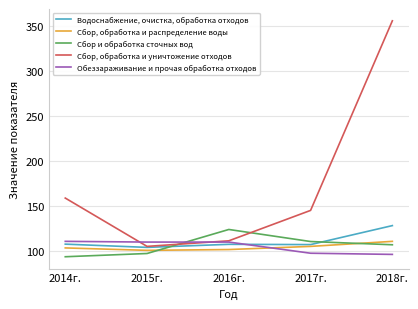

Is it true that Водоснабжение, очистка, обработка отходов equals 106.9 at 2016г.?

True